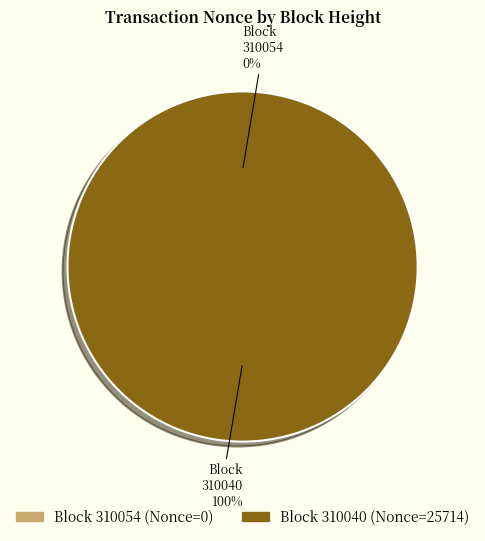

The 310040 slice represents 100% of the pie. True or false?

True